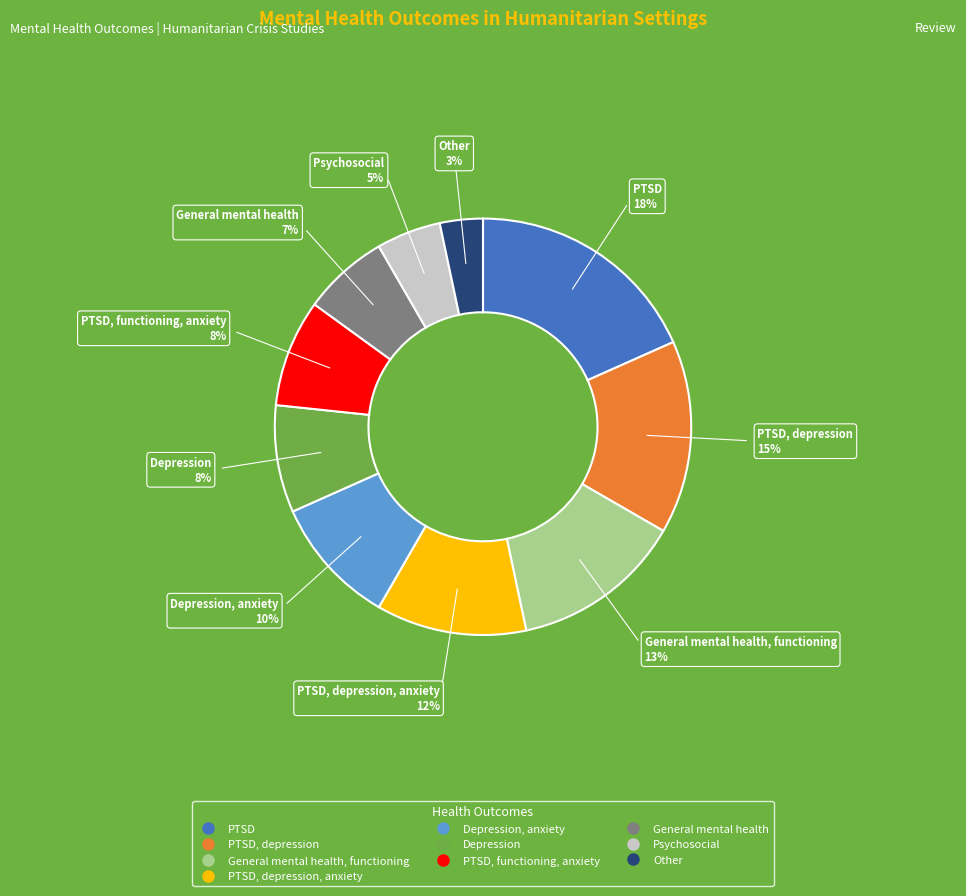

To the nearest percent, what is the average slice percentage?

10%